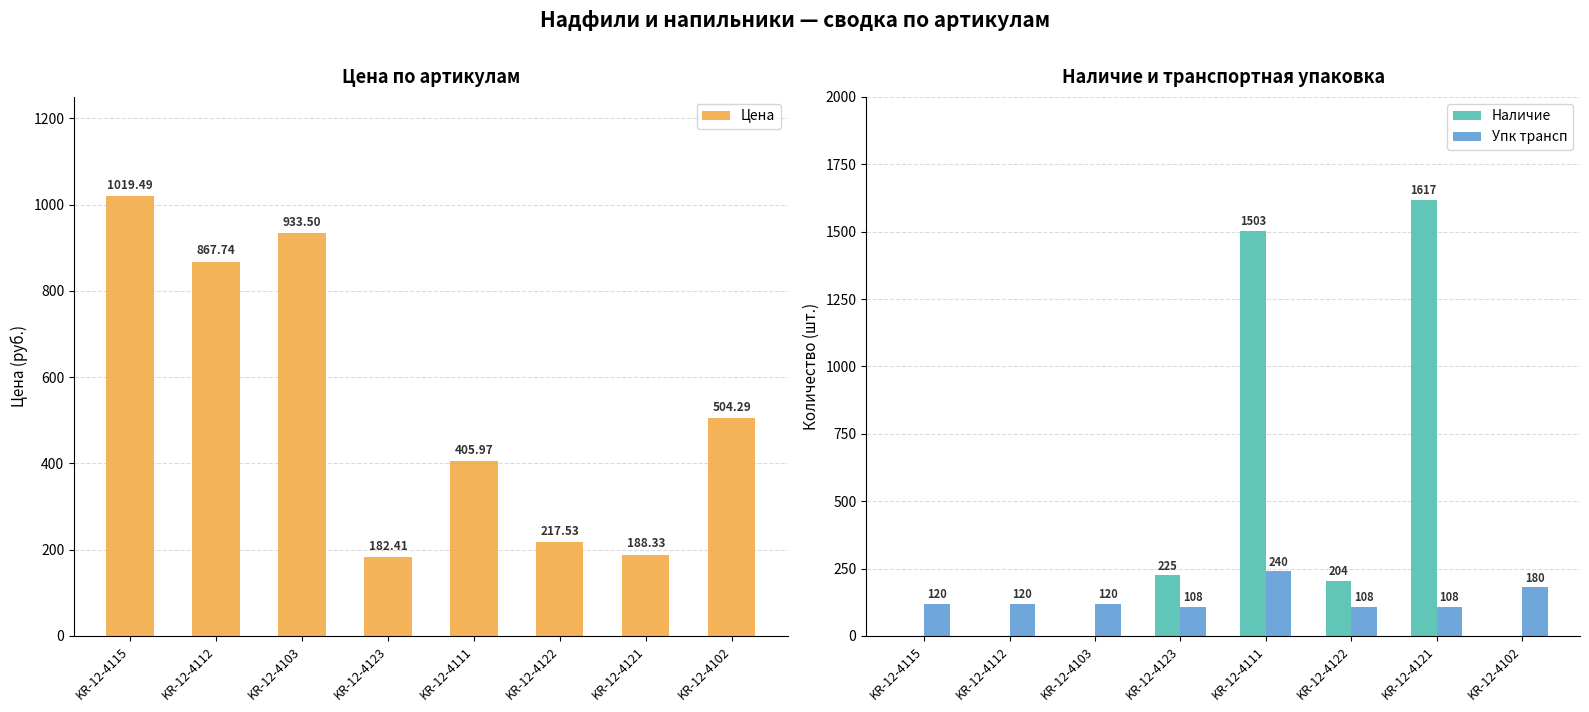

What position from the right is KR-12-4115?

8